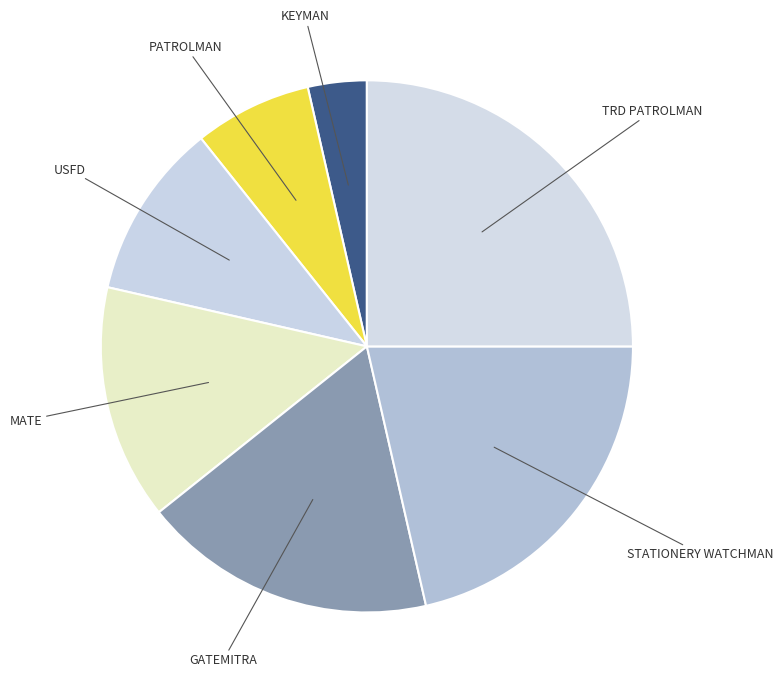

Is there a majority slice in this chart?

No